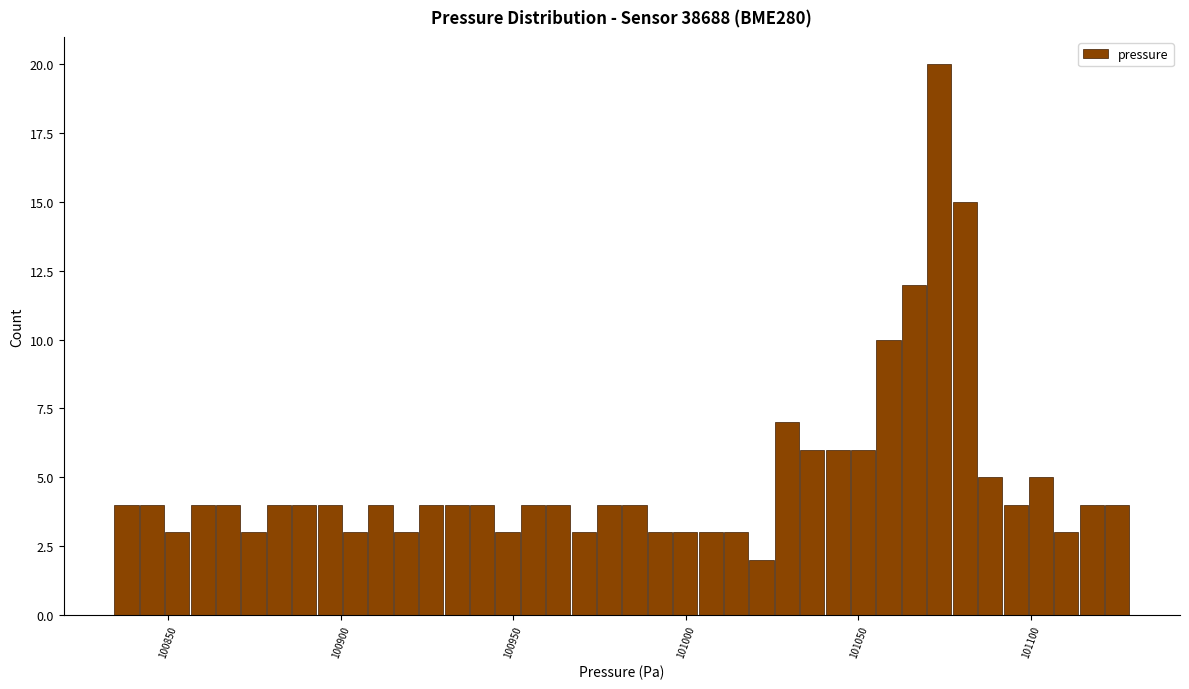

Read against the x-axis, roughly where is the centre of the tallest bar?

101075